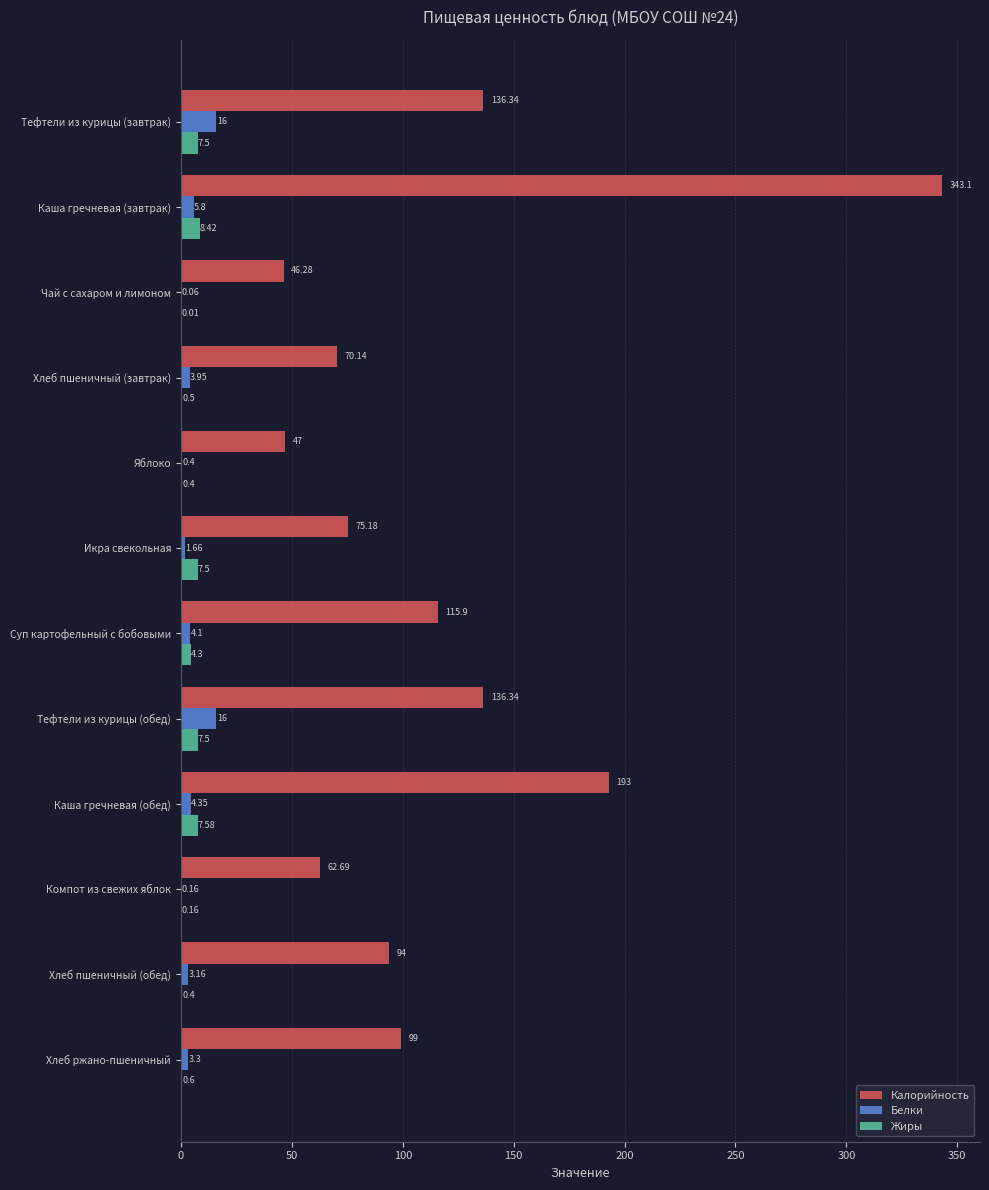

What is the sum of the Белки values at Каша гречневая (обед) and Хлеб пшеничный (завтрак)?

8.3